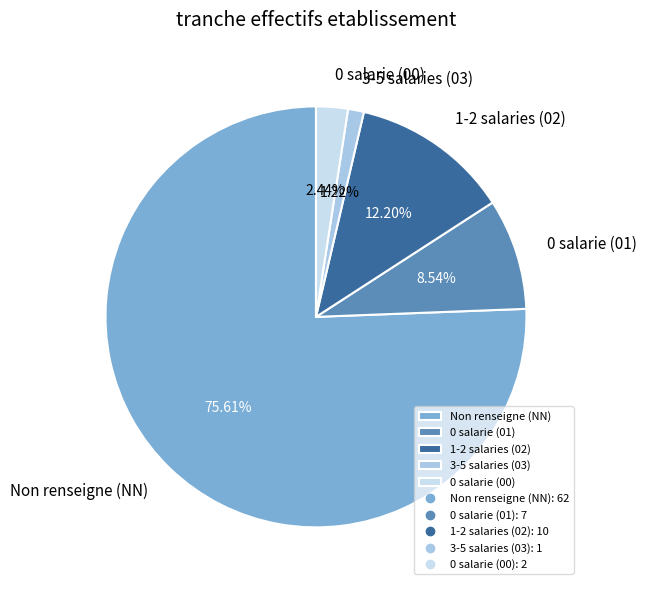

Which category has the biggest portion of the pie?

Non renseigne (NN)